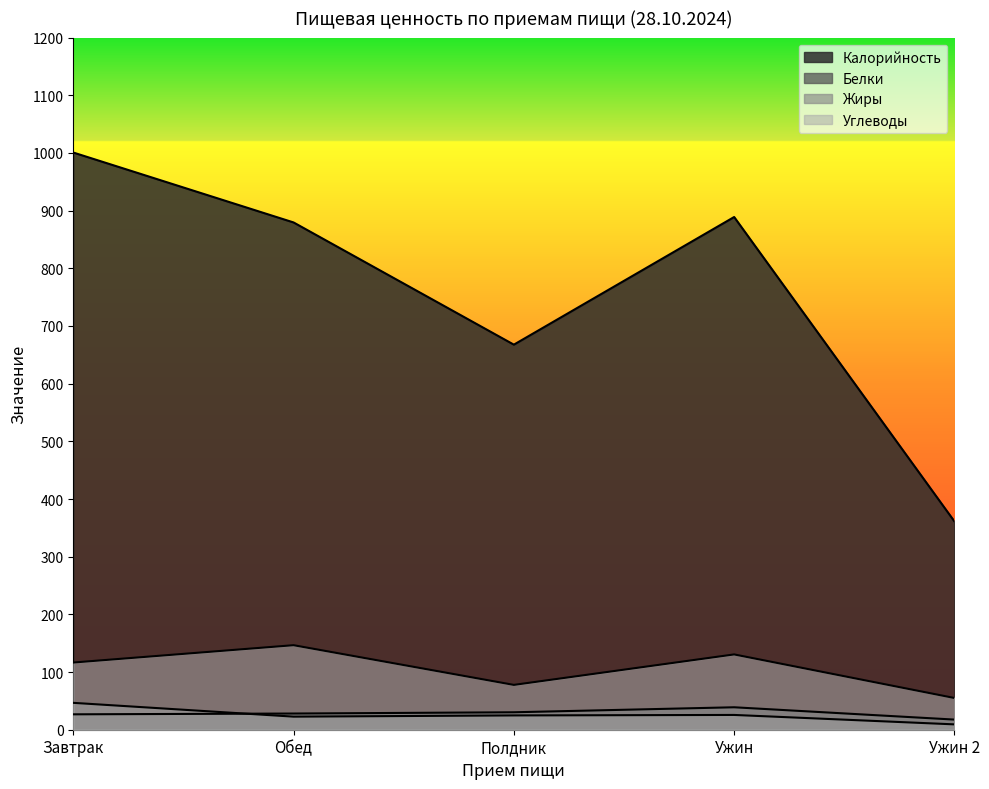

In Белки, how many points are higher than both neighbors (excluding endpoints)?

1